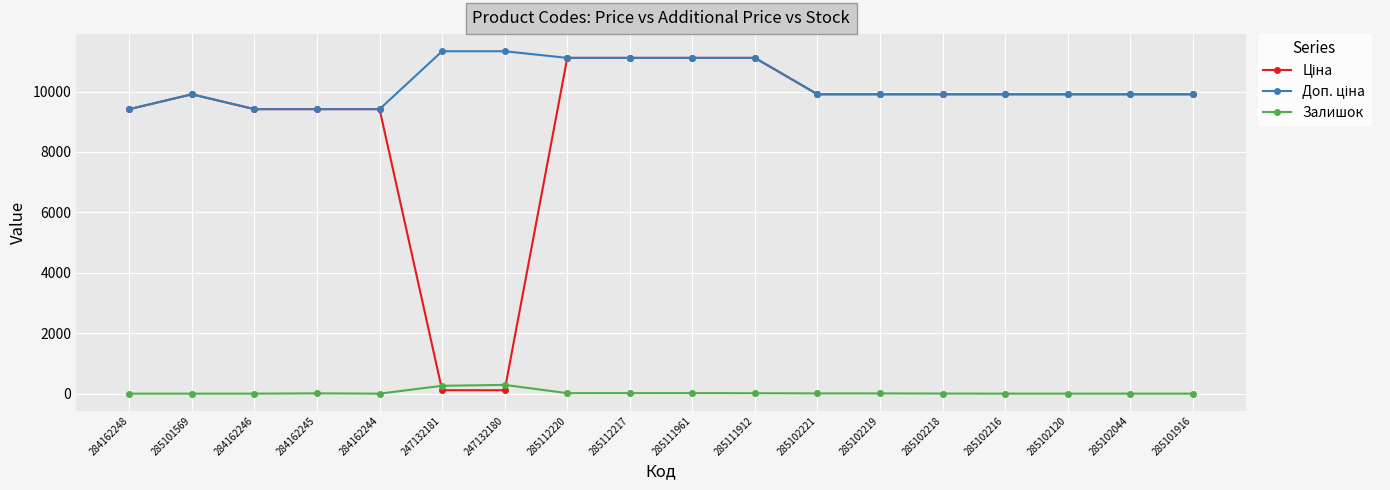

How many categories are shown in the chart?

18